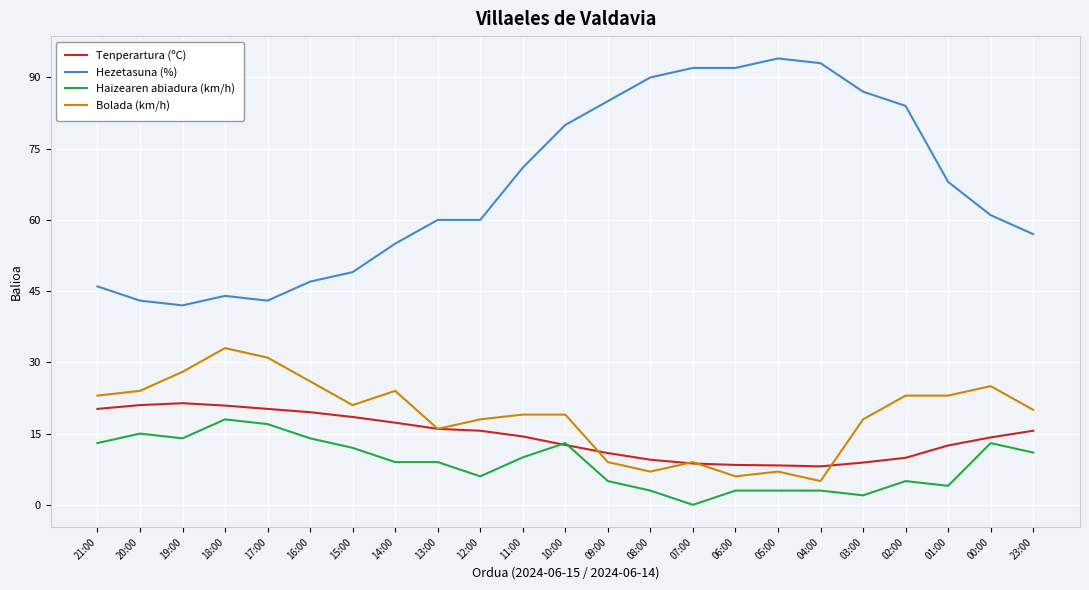

The Bolada (km/h) series shows 45.2 at 17:00. True or false?

False